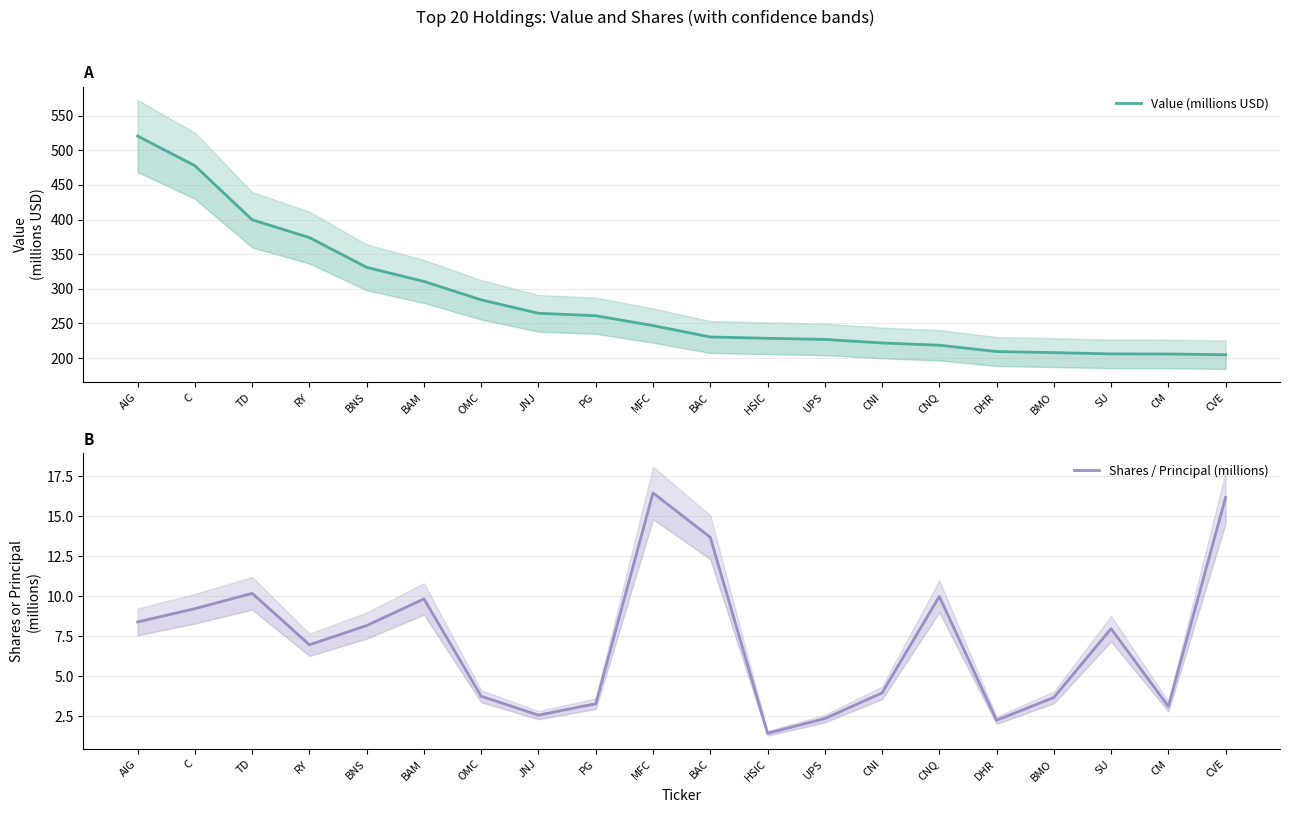

What is the difference between the maximum and minimum values in the Shares / Principal (millions) series?

15.0